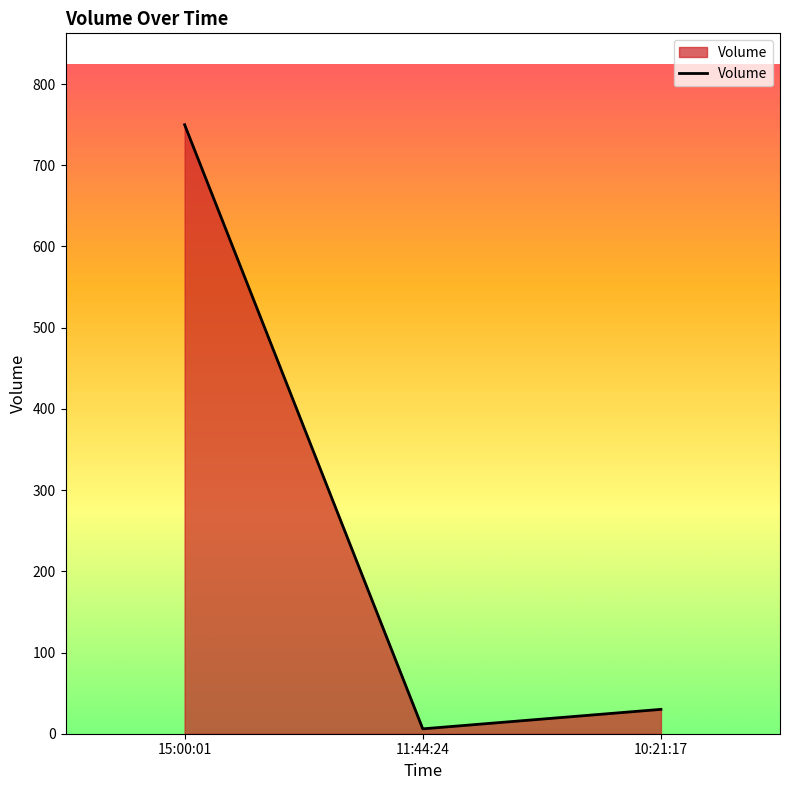

At which label is the value closest to 378?

10:21:17